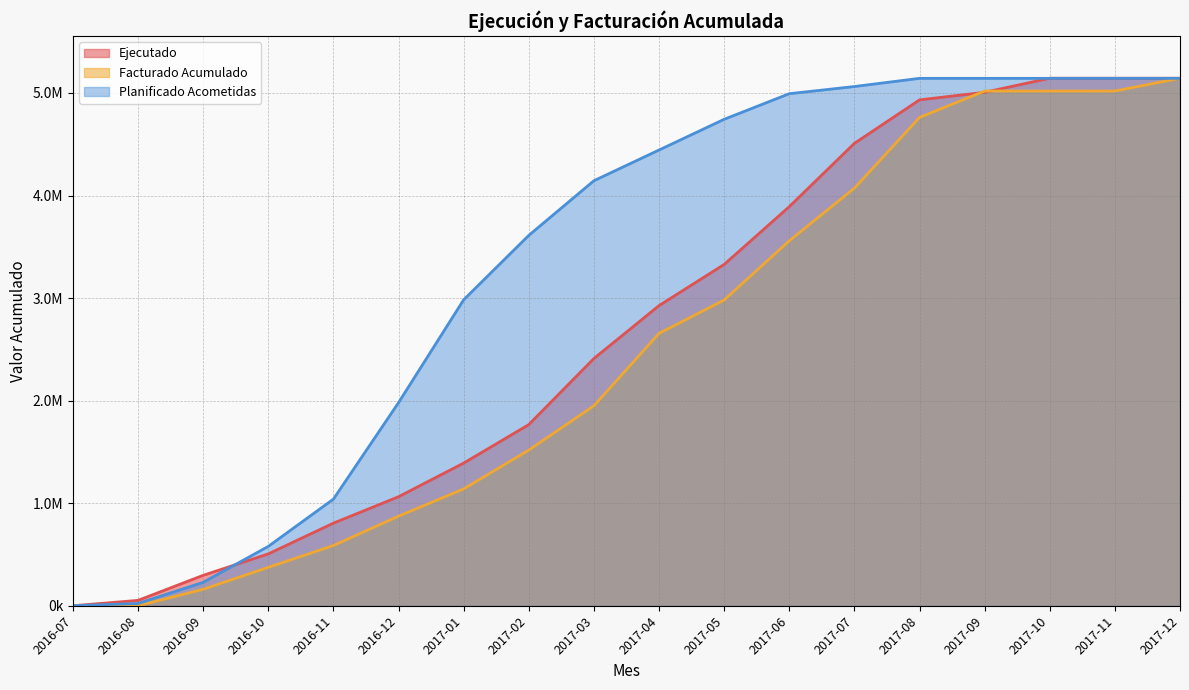

Where do Facturado Acumulado and Ejecutado first cross each other?

2017-08 and 2017-09